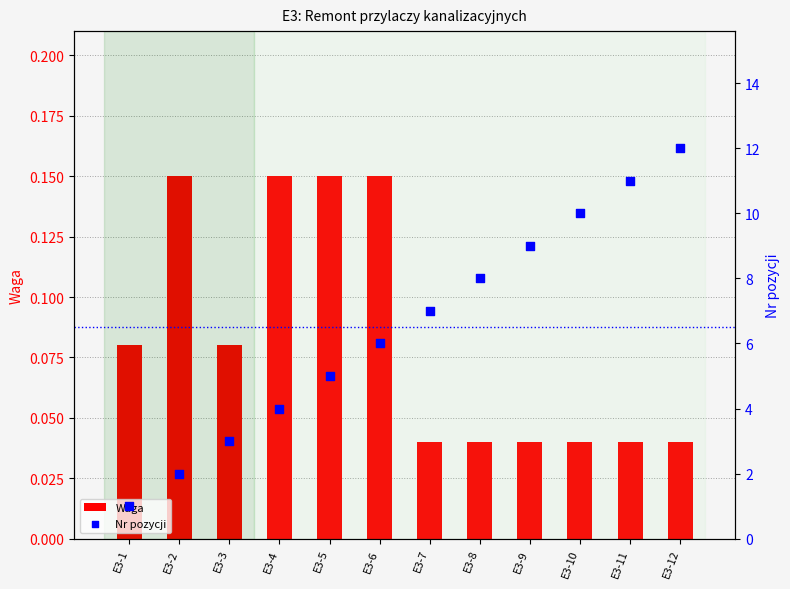

At how many categories does at least one series exceed 0?

12